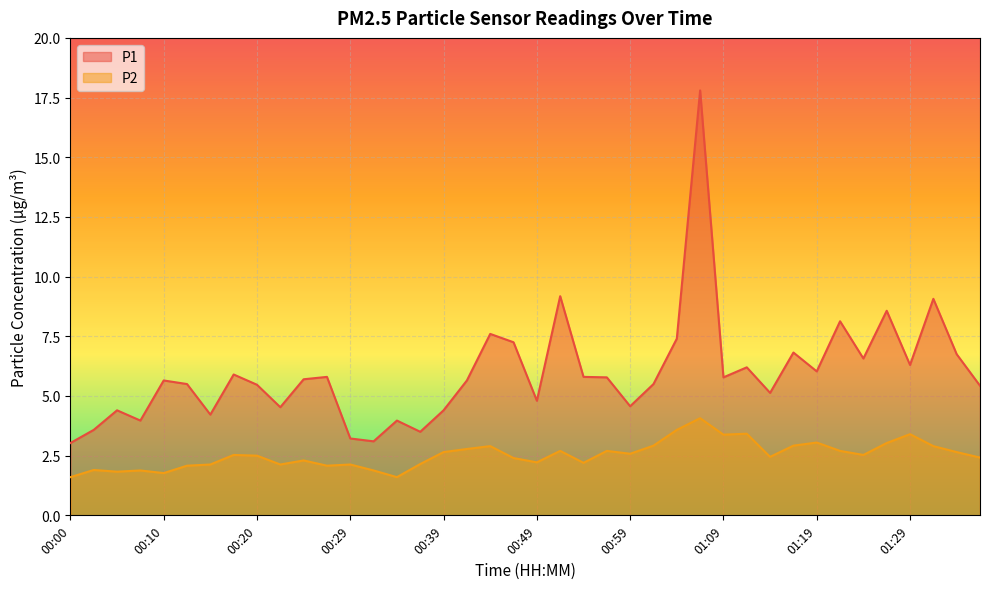

Reading left to right, list all the values displayed in this chart.

P1: 00:00=3.0	00:02=3.6	00:05=4.4	00:07=4.0	00:10=5.7	00:12=5.5	00:15=4.2	00:17=5.9	00:20=5.5	00:22=4.5	00:24=5.7	00:27=5.8	00:29=3.2	00:32=3.1	00:34=4.0	00:37=3.5	00:39=4.4	00:42=5.7	00:44=7.6	00:47=7.2	00:49=4.8	00:52=9.2	00:54=5.8	00:57=5.8	00:59=4.6	01:01=5.5	01:04=7.4	01:06=17.8	01:09=5.8	01:11=6.2	01:14=5.1	01:16=6.8	01:19=6.0	01:21=8.1	01:24=6.6	01:26=8.6	01:29=6.3	01:31=9.1	01:34=6.8	01:36=5.4
P2: 00:00=1.6	00:02=1.9	00:05=1.8	00:07=1.9	00:10=1.8	00:12=2.1	00:15=2.1	00:17=2.5	00:20=2.5	00:22=2.1	00:24=2.3	00:27=2.1	00:29=2.1	00:32=1.9	00:34=1.6	00:37=2.1	00:39=2.6	00:42=2.8	00:44=2.9	00:47=2.4	00:49=2.2	00:52=2.7	00:54=2.2	00:57=2.7	00:59=2.6	01:01=2.9	01:04=3.6	01:06=4.1	01:09=3.4	01:11=3.4	01:14=2.5	01:16=2.9	01:19=3.0	01:21=2.7	01:24=2.5	01:26=3.0	01:29=3.4	01:31=2.9	01:34=2.6	01:36=2.4